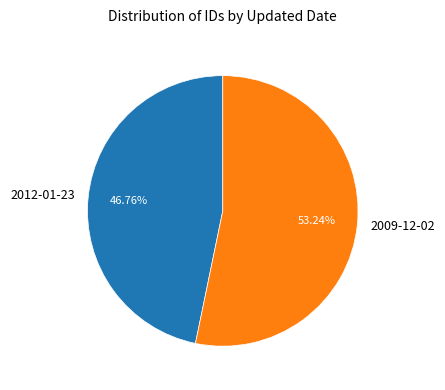

Is there a majority slice in this chart?

Yes